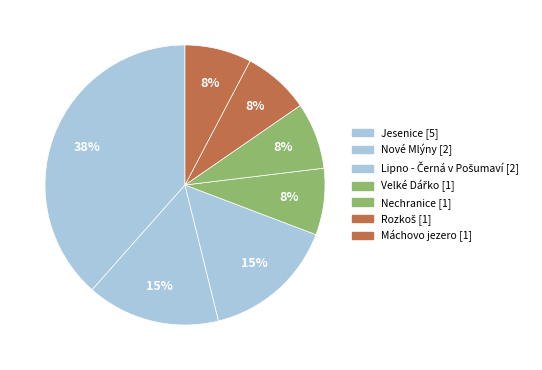

How many segments does this pie chart have?

7